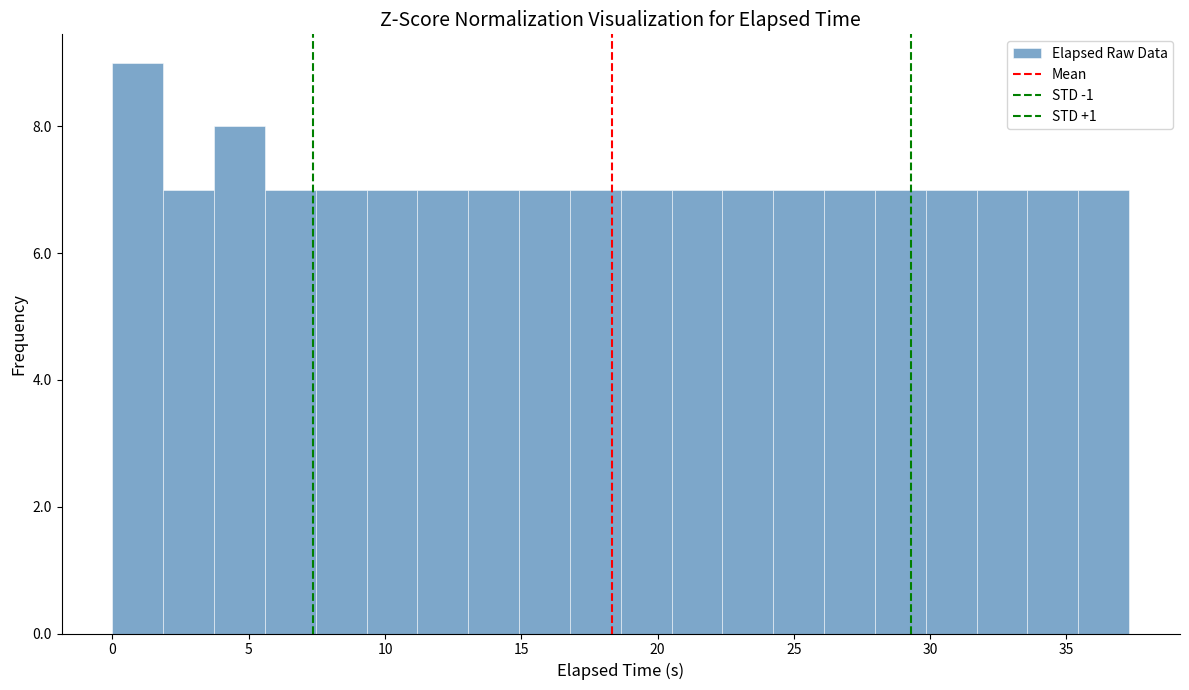

Around what value on the x-axis is the tallest bar? Give the approximate position of its centre, as read against the axis.

1.0